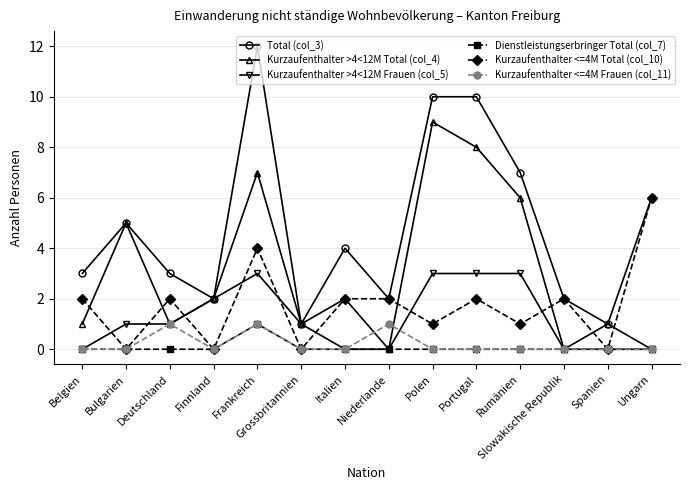

Where is the first local minimum for Kurzaufenthalter <=4M Total (col_10)?

Bulgarien